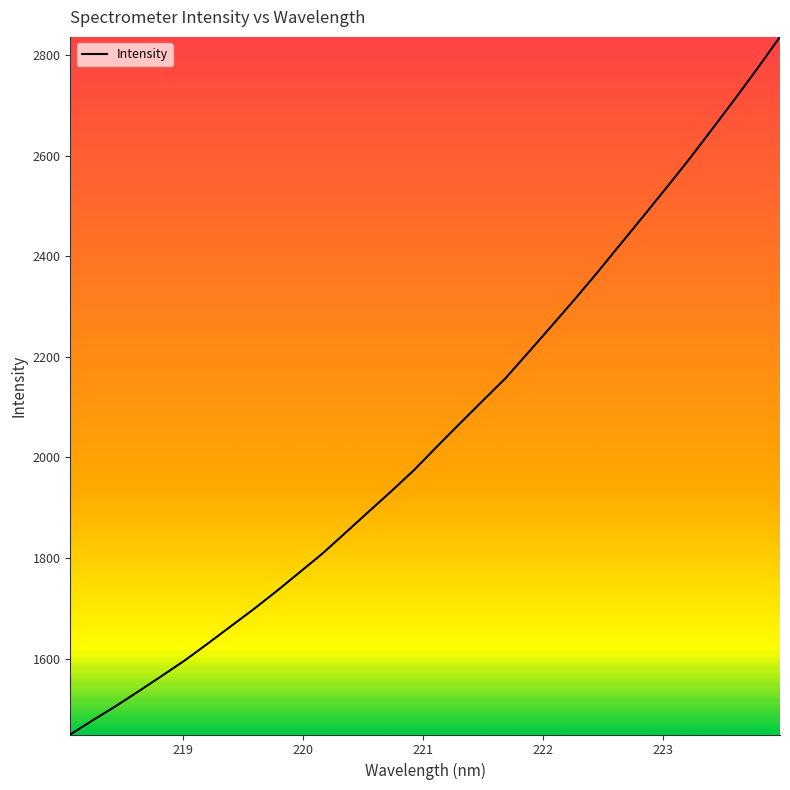

What is the maximum value shown in the chart?

2836.6